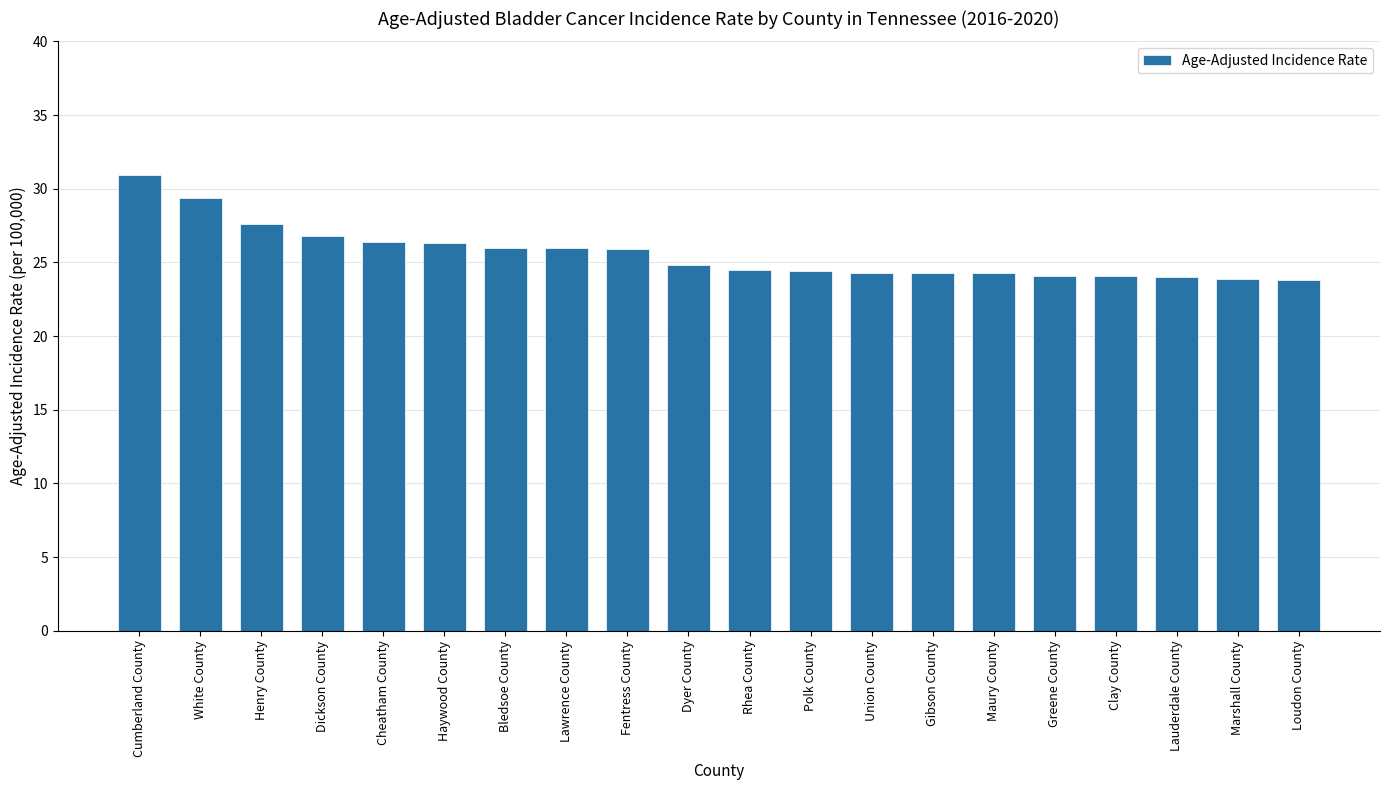

Approximately how many times larger is the value at Cumberland County compared to Fentress County?

1.2